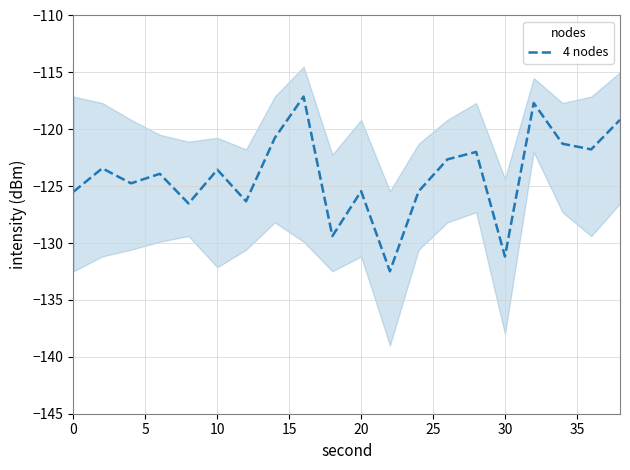

Is it true that 4 nodes equals -123.6 at 10?

True